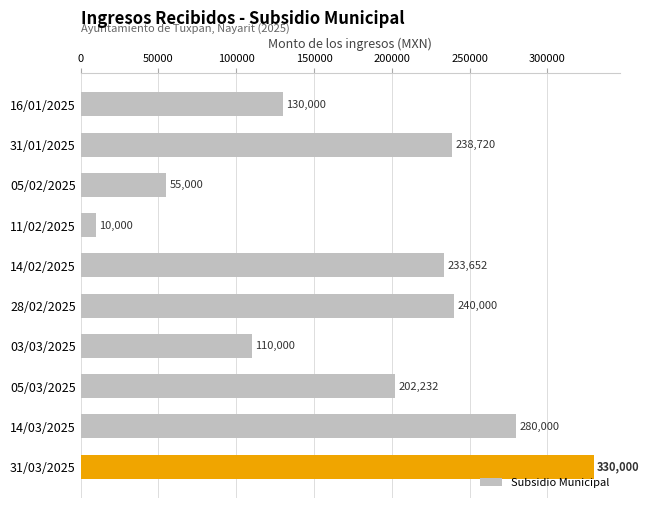

Which label corresponds to the largest value in the chart?

31/03/2025